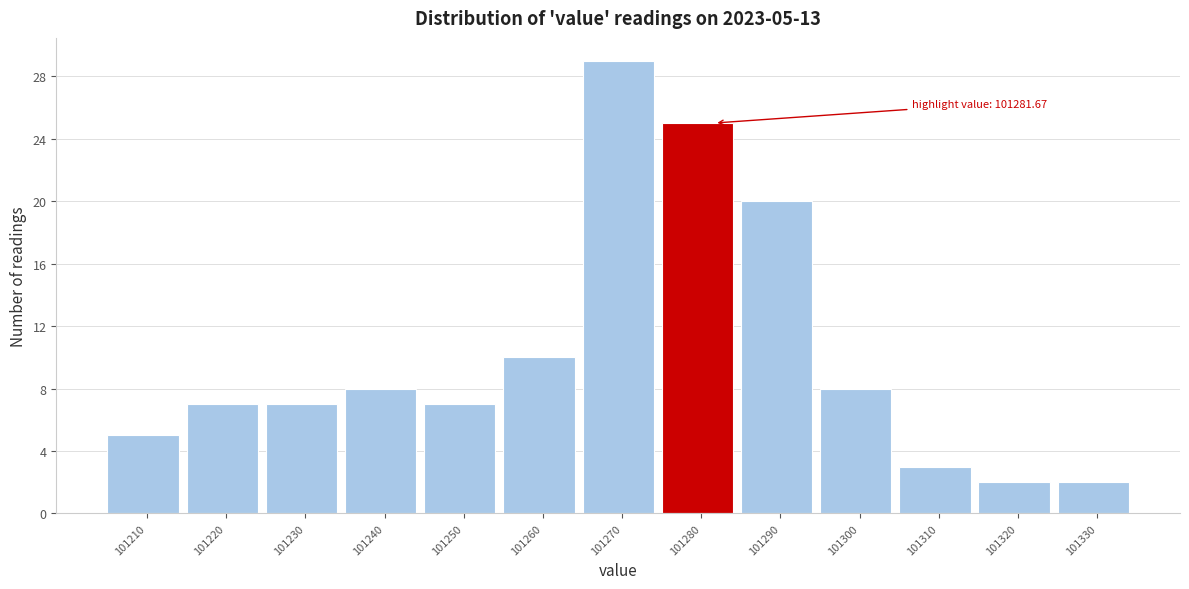

Reading left to right, extract all data points from this chart.

101210=5	101220=7	101230=7	101240=8	101250=7	101260=10	101270=29	101280=25	101290=20	101300=8	101310=3	101320=2	101330=2